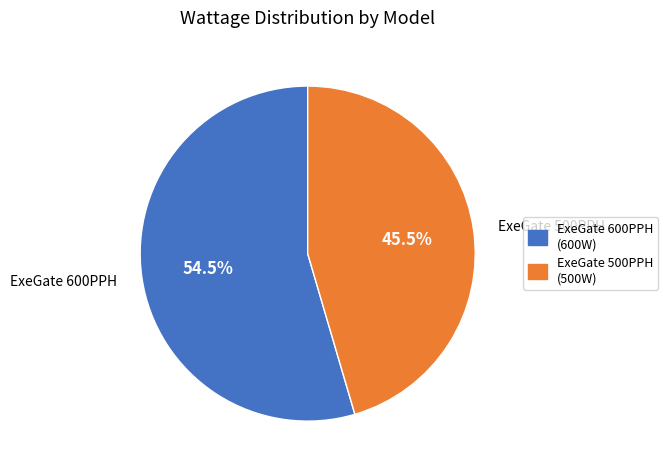

Which category has the smallest portion of the pie?

ExeGate 500PPH